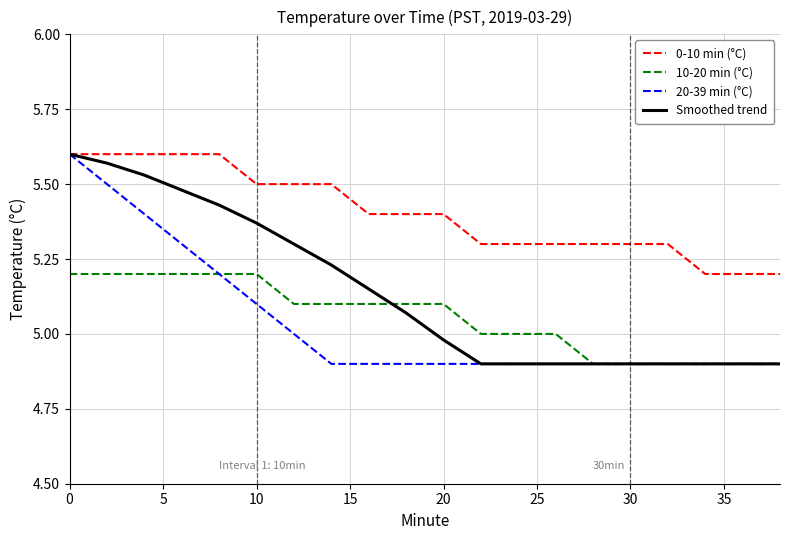

True or false: 0-10 min (°C) and 10-20 min (°C) intersect in this chart.

False